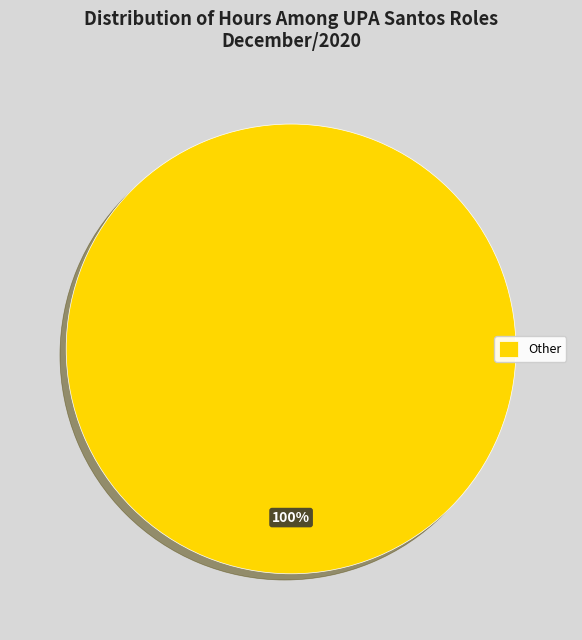

To the nearest percent, what portion does Other represent?

100%